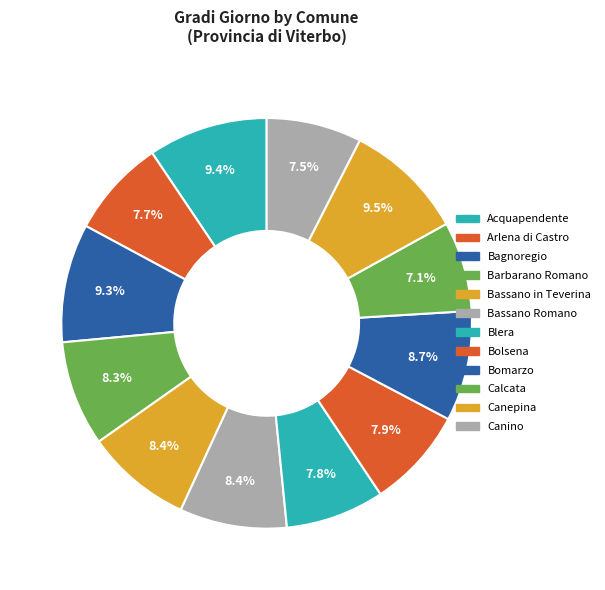

To the nearest percent, what is the combined percentage of Canepina and Calcata?

17%